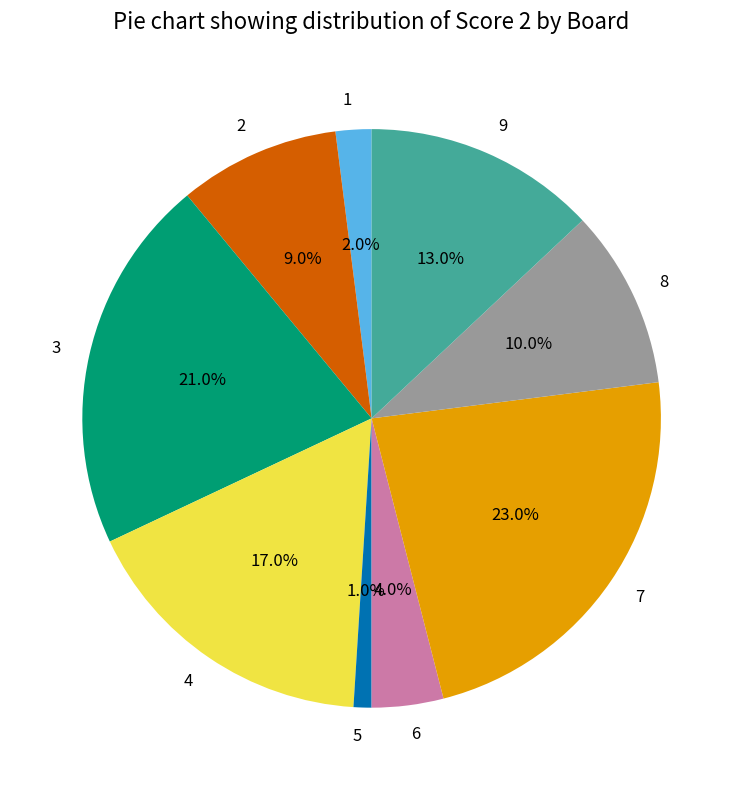

To the nearest percent, what percentage of the pie is 4?

17%